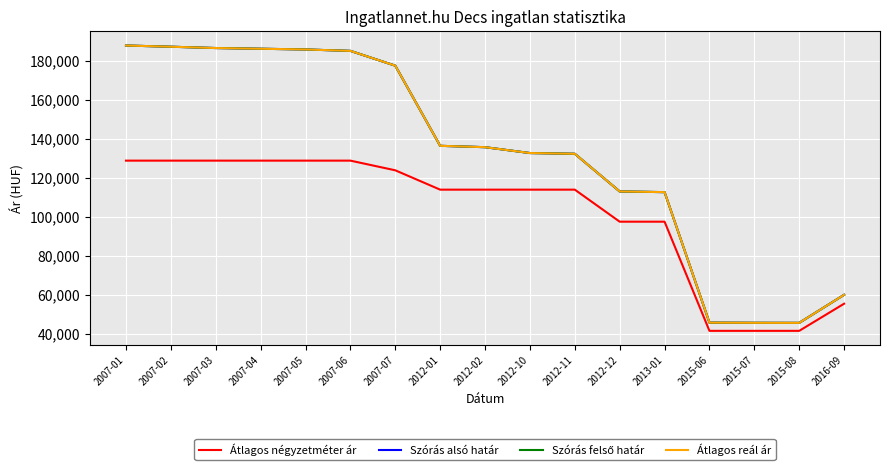

Reading left to right, list all the values displayed in this chart.

Átlagos négyzetméter ár: 128787	128787	128787	128787	128787	128787	123836	113934	113934	113934	113934	97540	97540	41666	41666	41666	55555
Szórás alsó határ: 187708	187092	186419	186054	185690	184967	177395	136369	135672	132673	132290	113018	112664	45864	45784	45750	60105
Szórás felső határ: 187708	187092	186419	186054	185690	184967	177395	136369	135672	132673	132290	113018	112664	45864	45784	45750	60105
Átlagos reál ár: 187708	187092	186419	186054	185690	184967	177395	136369	135672	132673	132290	113018	112664	45864	45784	45750	60105